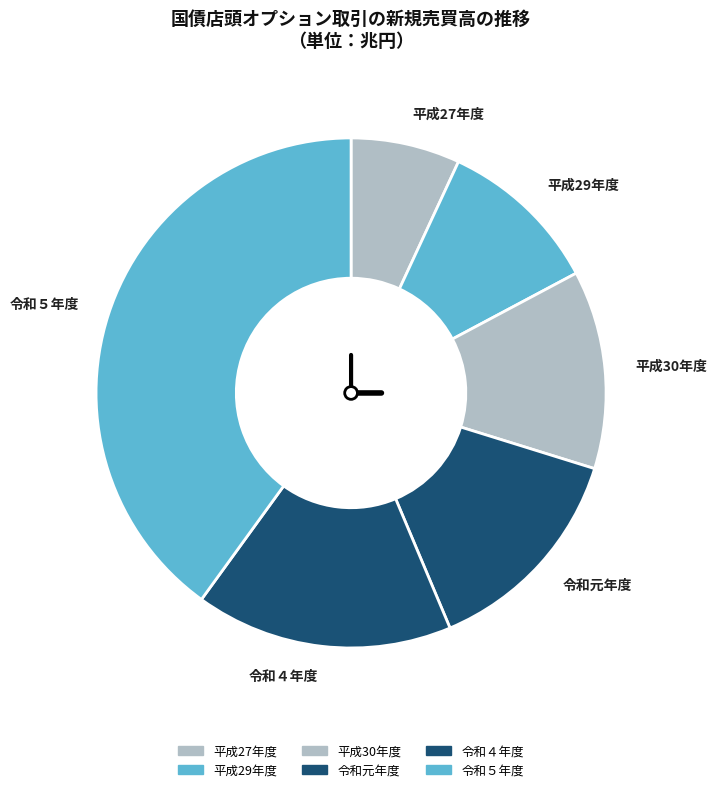

Which category has the smallest portion of the pie?

平成27年度